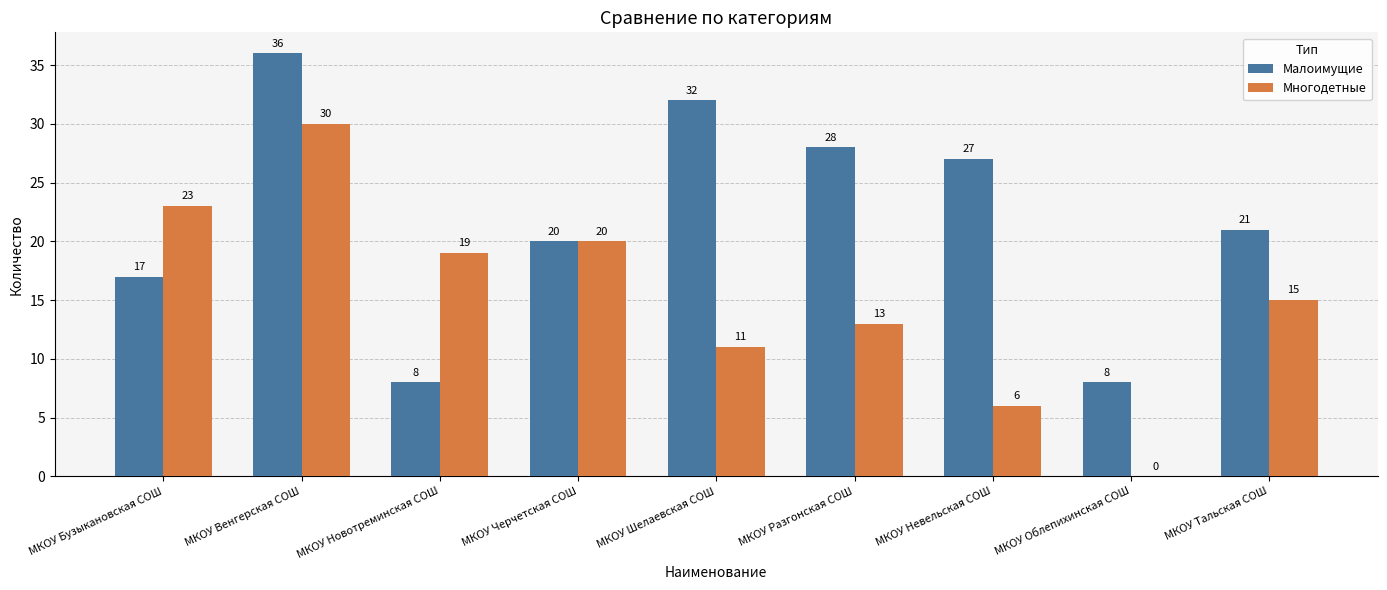

What are all the series names shown in the legend?

Малоимущие, Многодетные